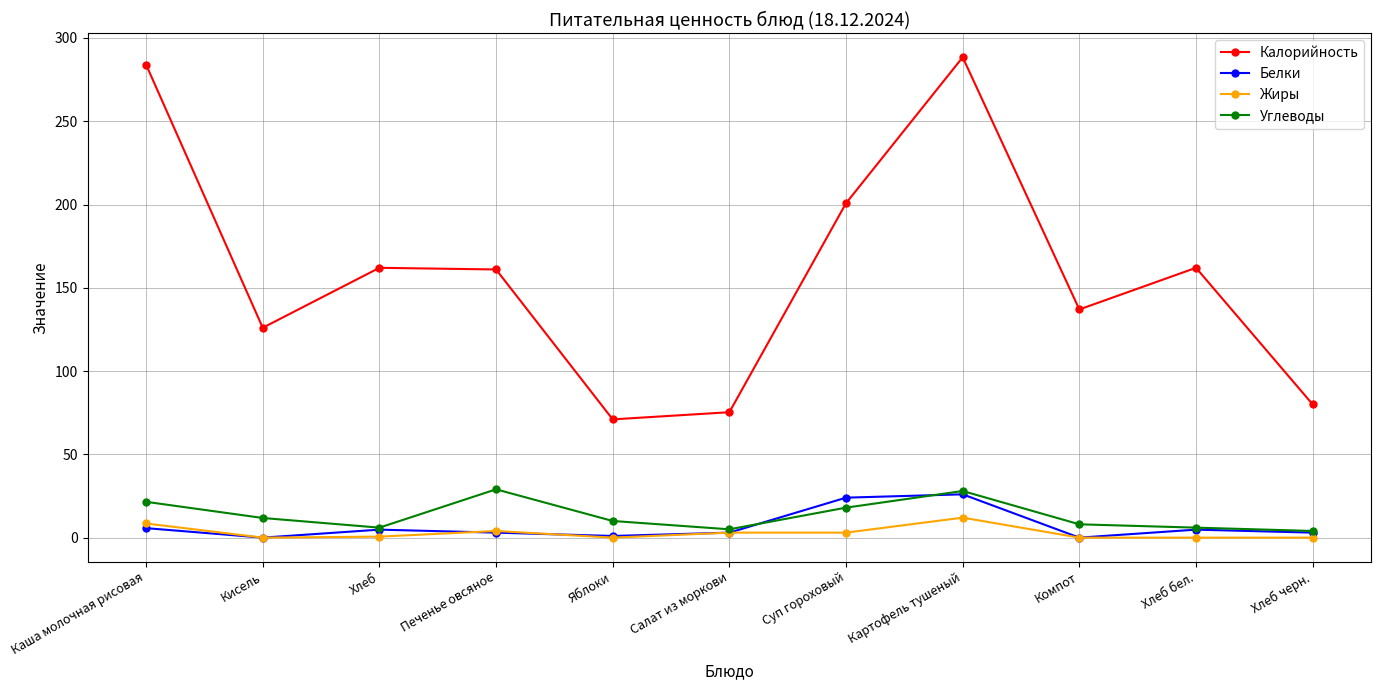

List the series in order of their peak value, highest first.

Калорийность, Углеводы, Белки, Жиры